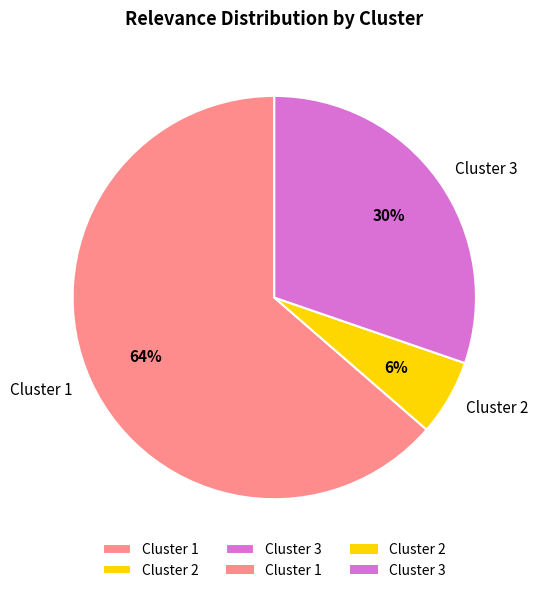

To the nearest percent, what is the difference between the largest and smallest slice percentages?

58%